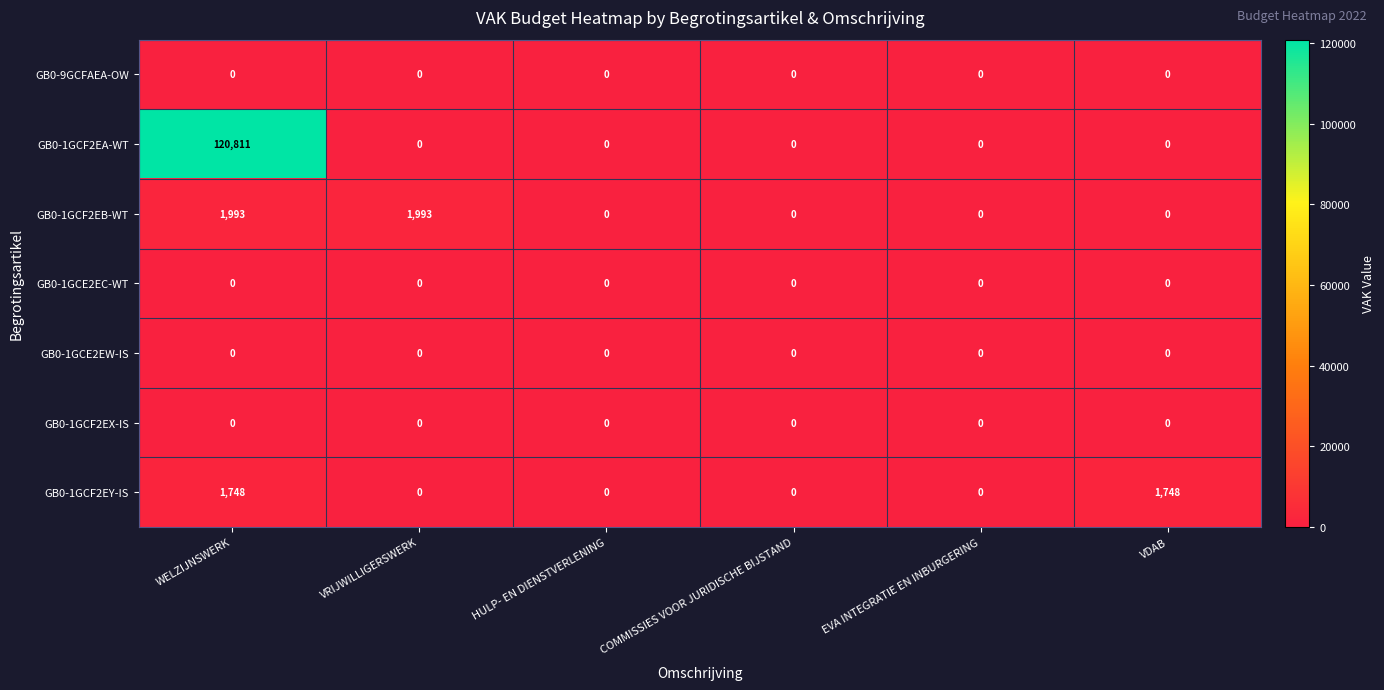

What is the sum of all GB0-1GCF2EA-WT values?

120811